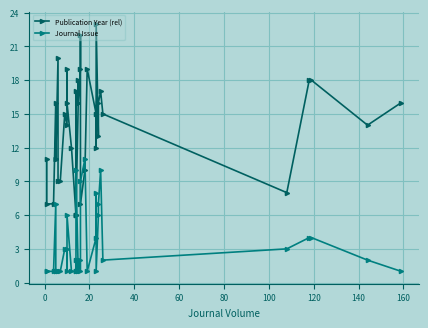

What is the minimum value for Publication Year (rel)?

6